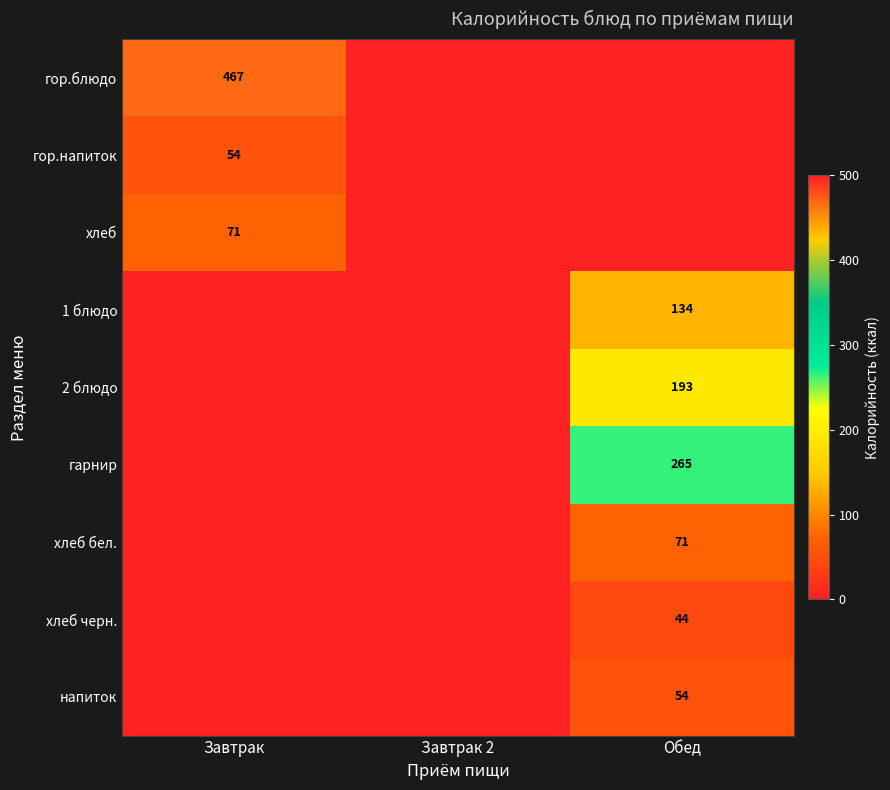

The хлеб series shows 30 at Завтрак. True or false?

False